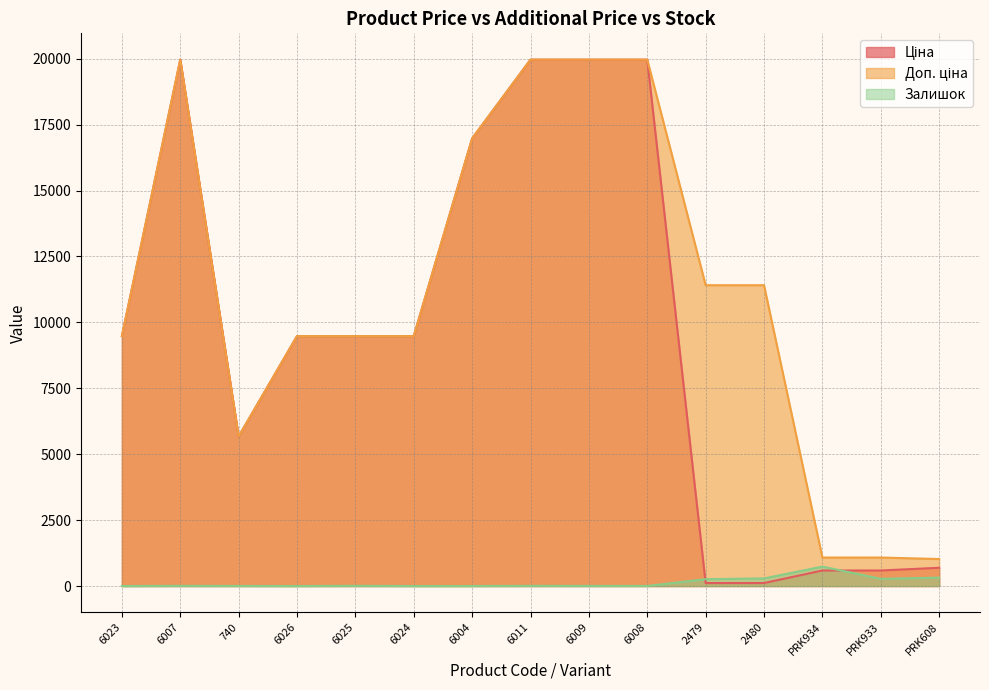

Between 6009 and PRK933, which is larger?

6009